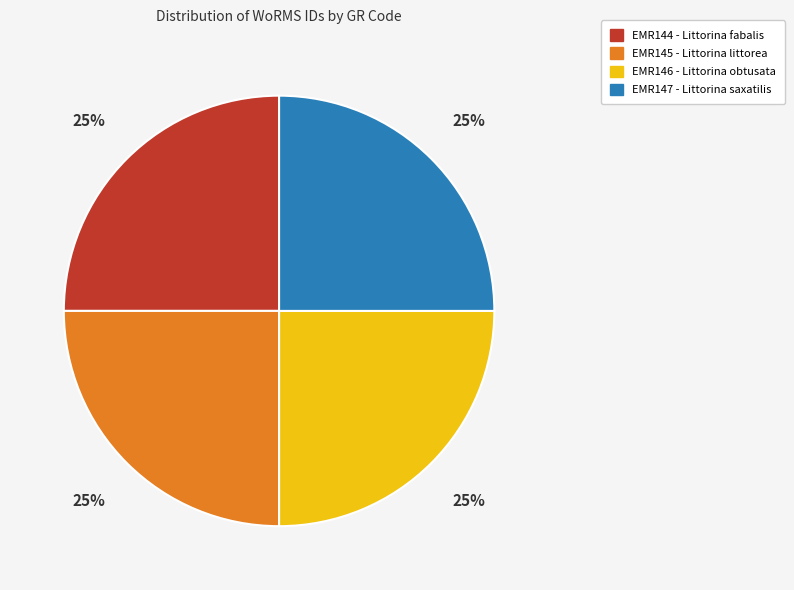

What percentage is the EMR144 slice, to the nearest percent?

25%